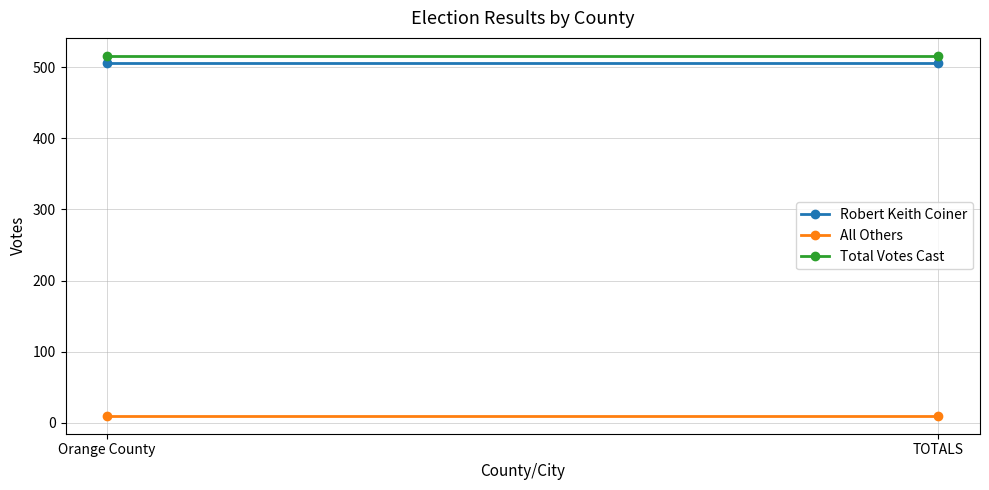

What is the label of the 1st point from the left?

Orange County